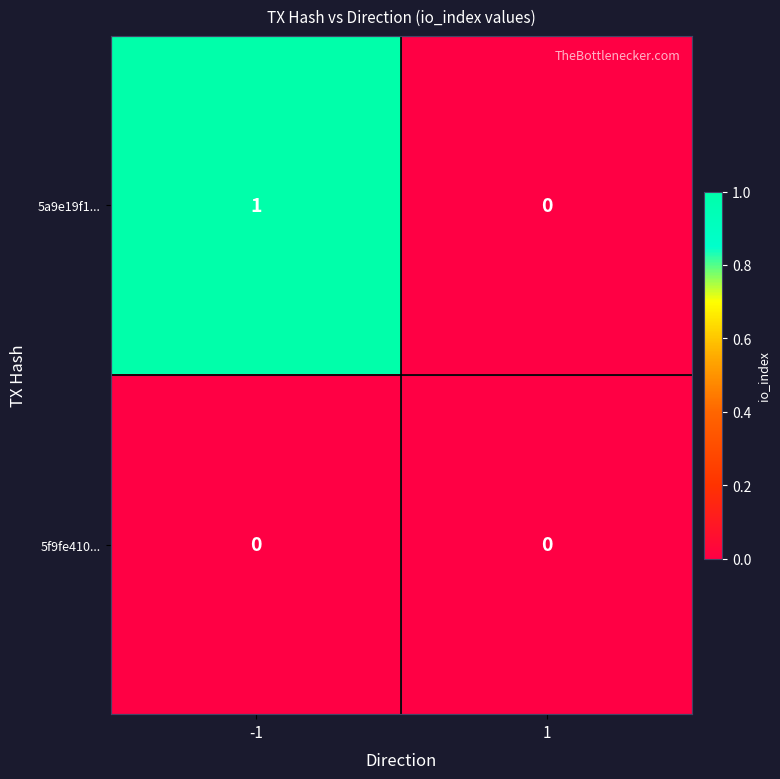

Reading right to left, extract all data points from this chart.

5a9e19f1...: 1=0	-1=1
5f9fe410...: 1=0	-1=0